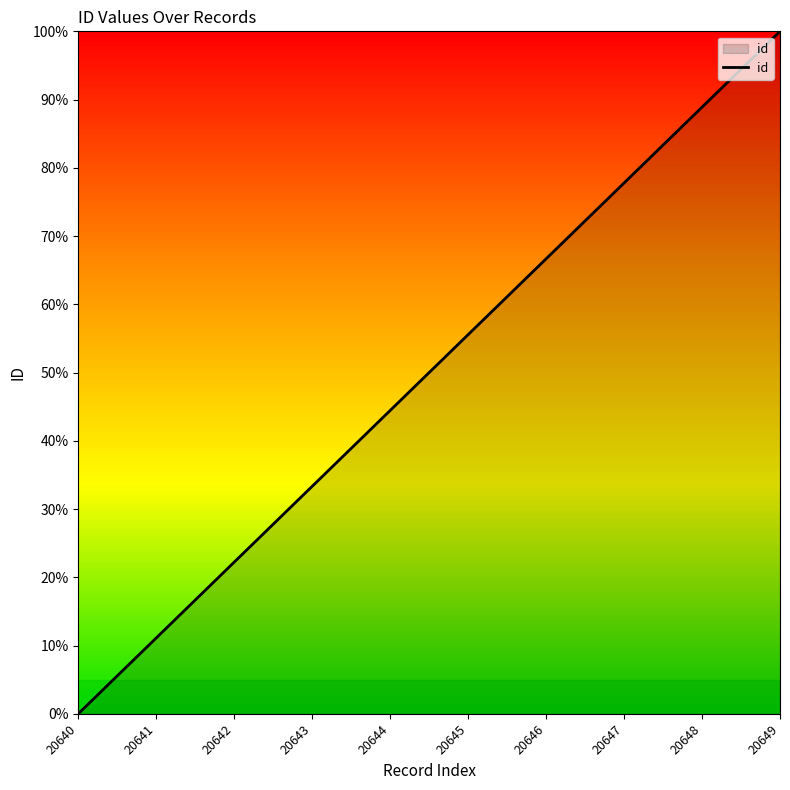

What is the average value?

50.0